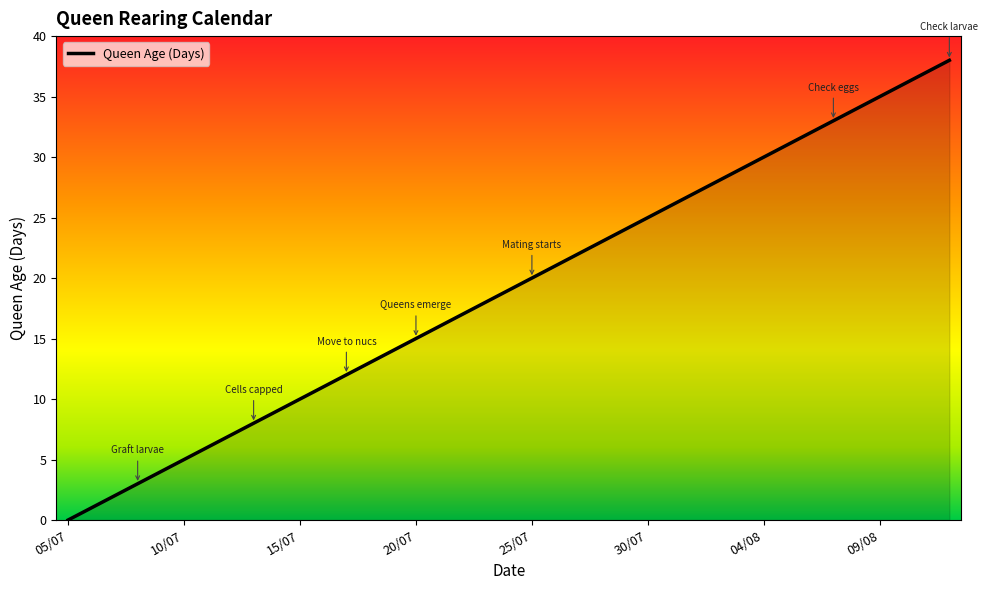

What is the greatest value displayed?

38